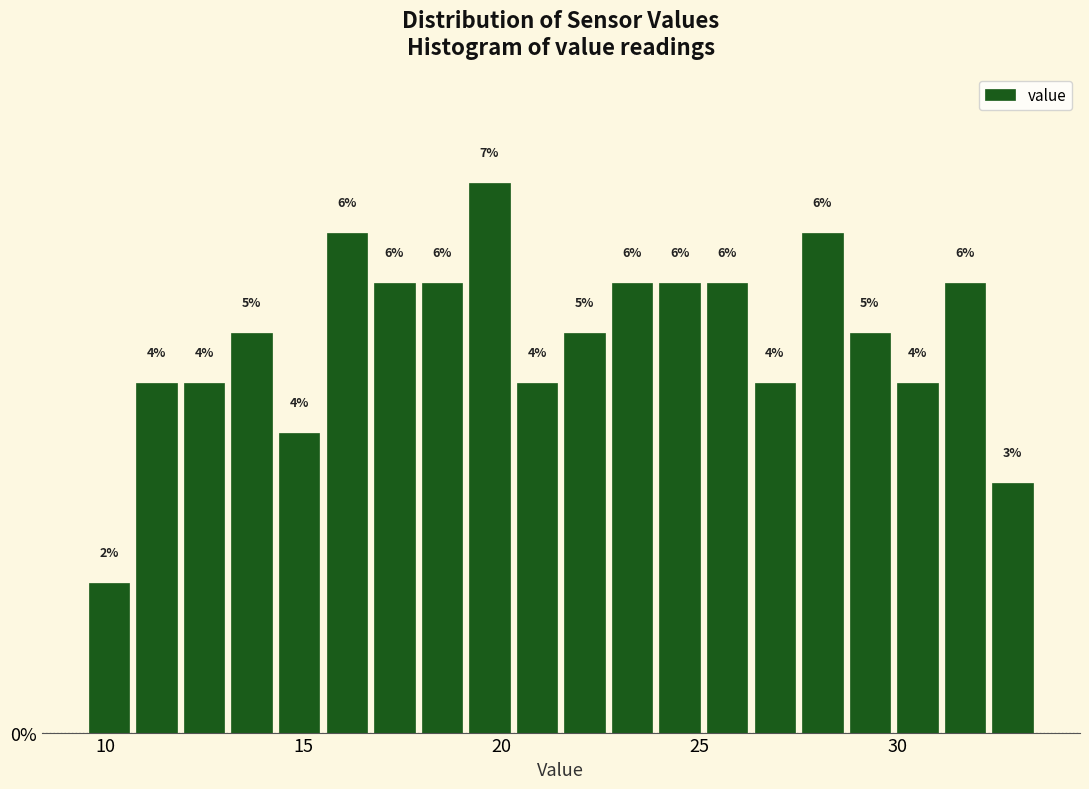

Around what value on the x-axis is the tallest bar? Give the approximate position of its centre, as read against the axis.

19.5